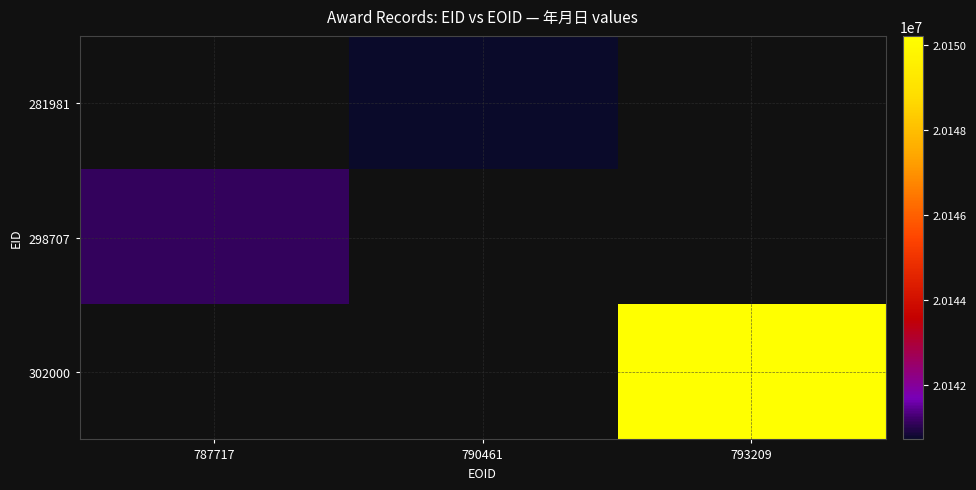

The 302000 series shows 8678945.4 at 793209. True or false?

False